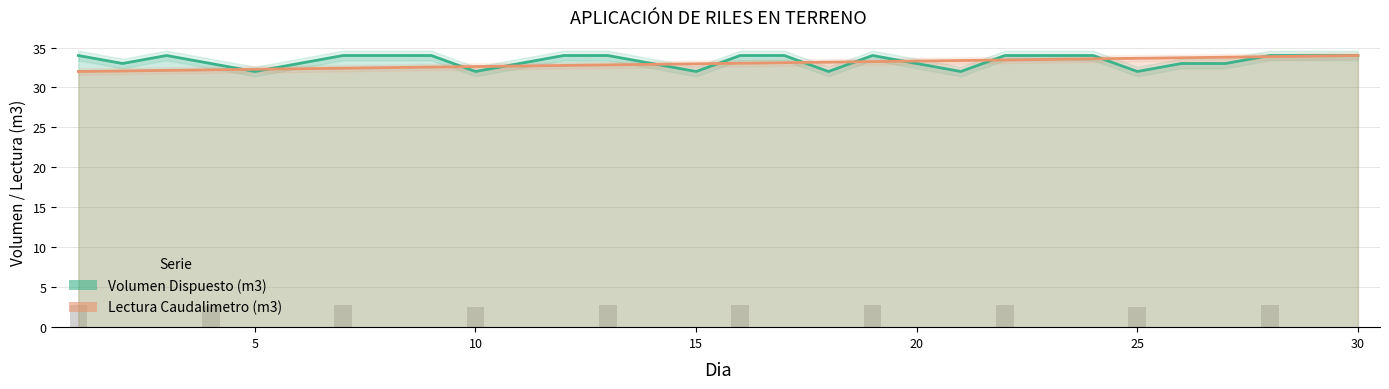

Read the Volumen Dispuesto (m3) value at 20.

33.0